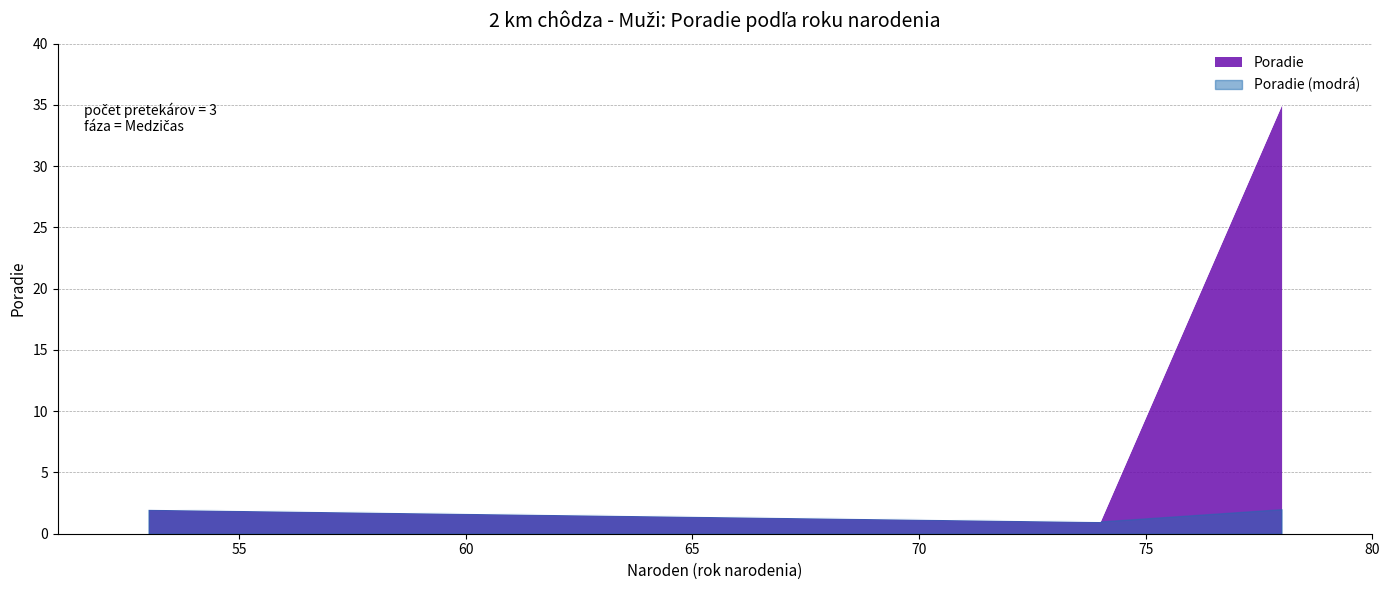

How many lines are shown in the chart?

2